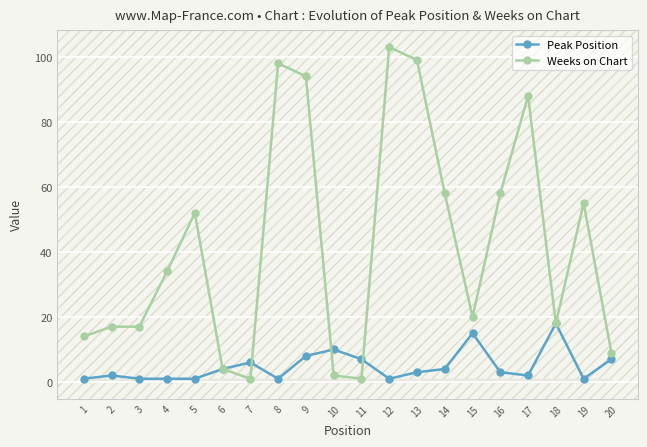

Which series has the largest range (max minus min)?

Weeks on Chart